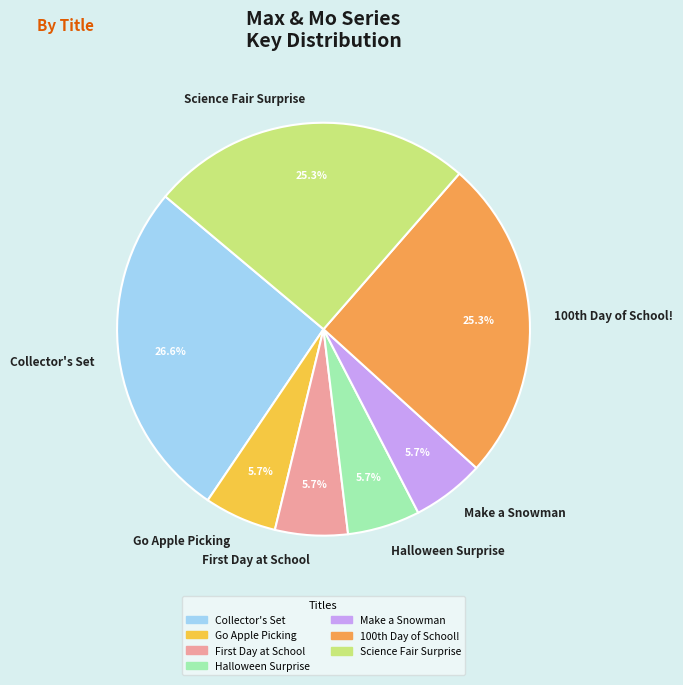

What is the largest slice in the pie chart?

Collector's Set